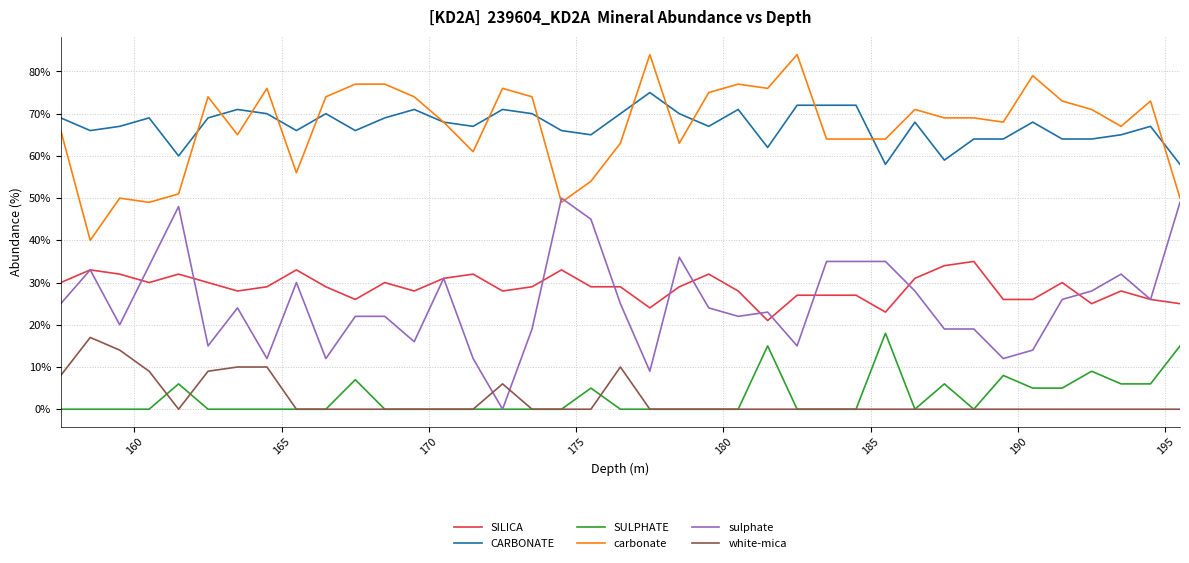

True or false: CARBONATE and sulphate cross at least once.

False